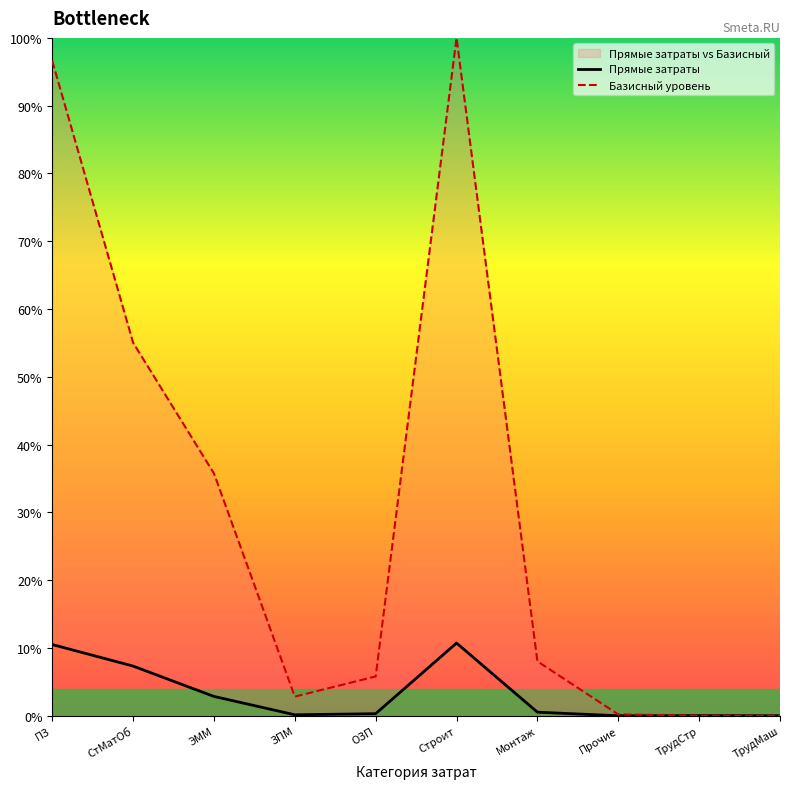

At how many categories does at least one series exceed 2220477?

2